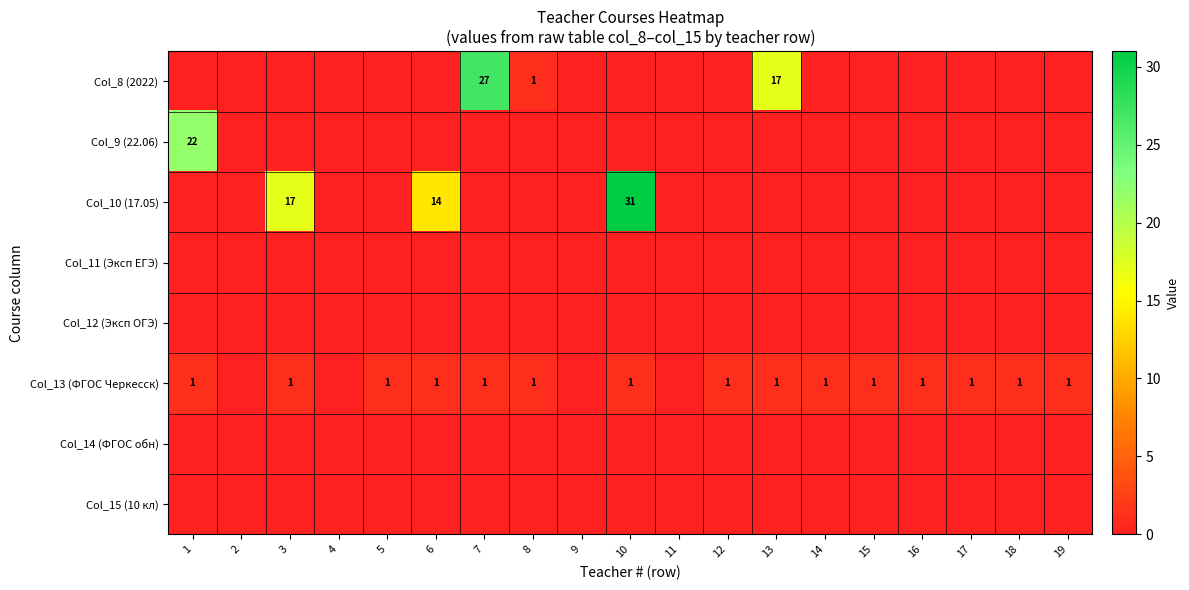

What is the greatest value displayed?

31